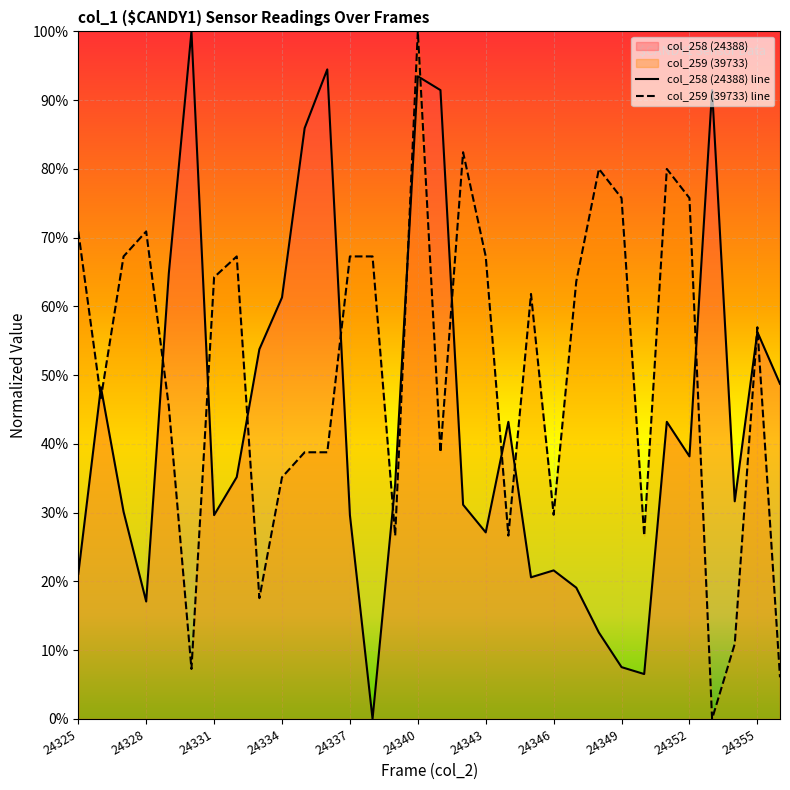

Rank the series by their maximum value, from lowest to highest.

col_259 (39733), col_258 (24388)